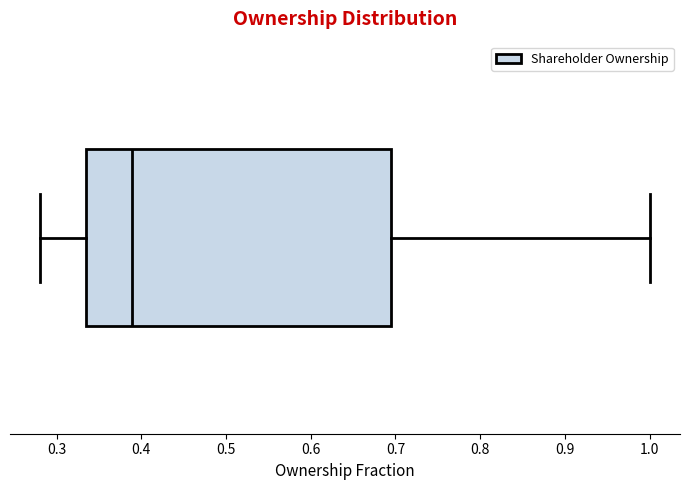

Where is the right edge of the box on the x-axis? The values are not printed on the chart, so give them approximately, as read against the axis.

0.69